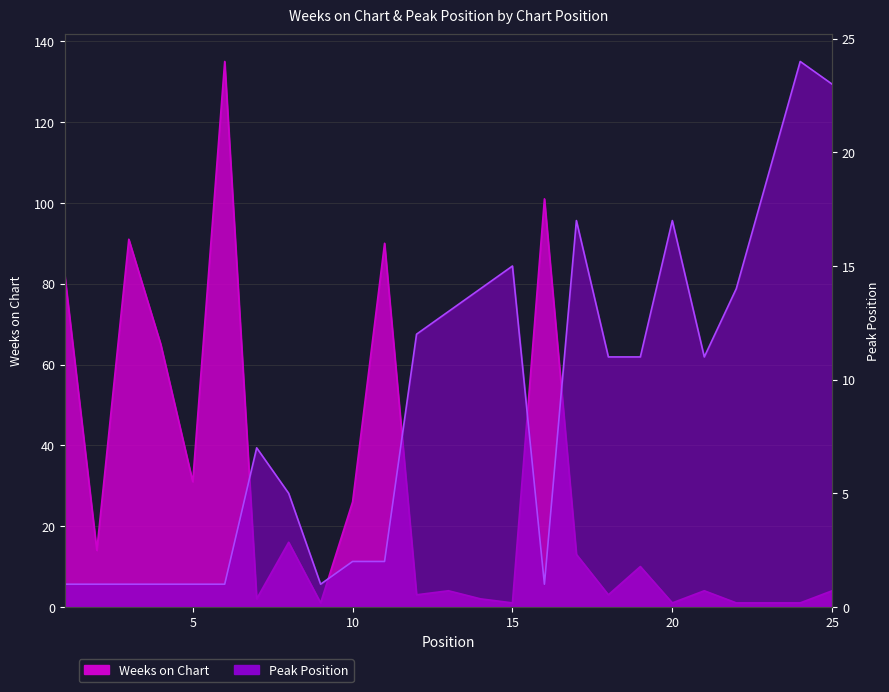

True or false: Weeks on Chart and Peak Position intersect in this chart.

True